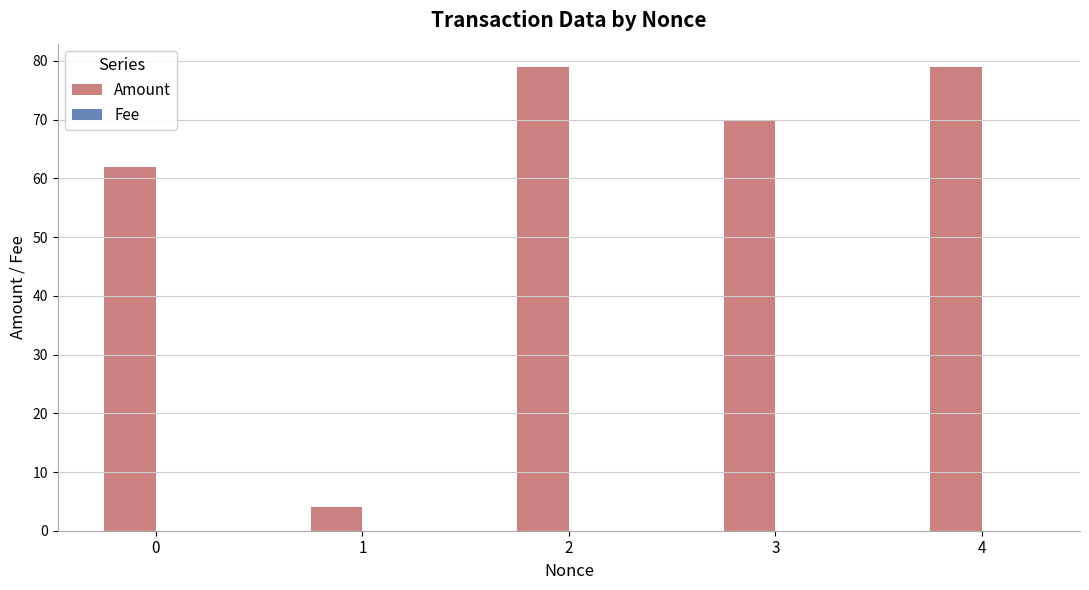

Which series has the largest total across all categories?

Amount